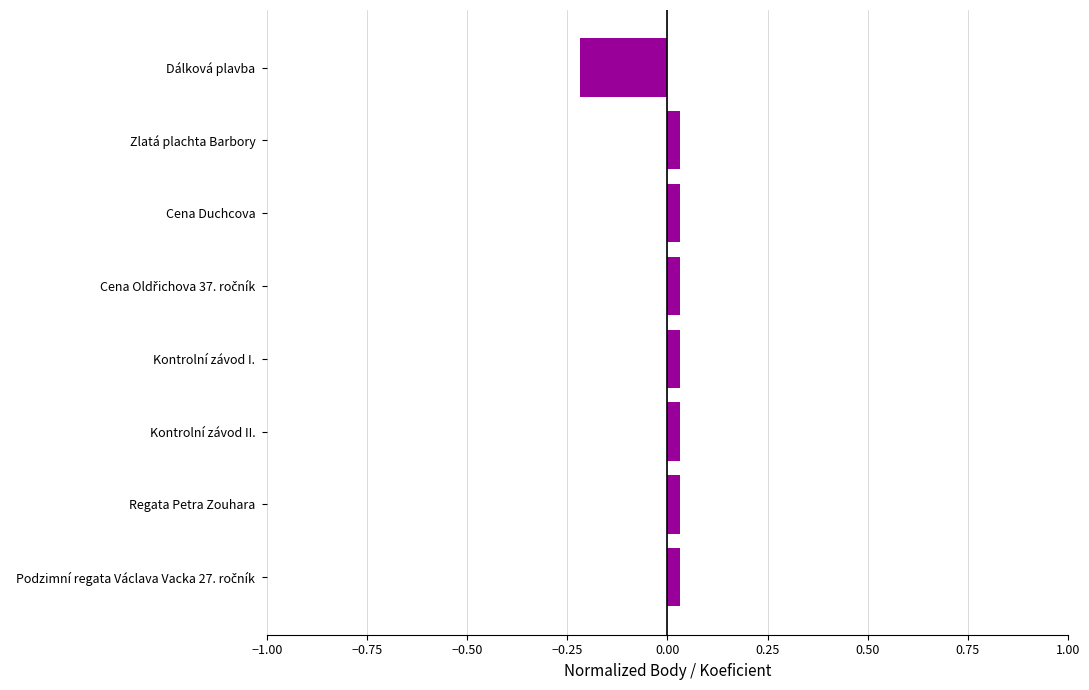

How many values exceed 0?

7